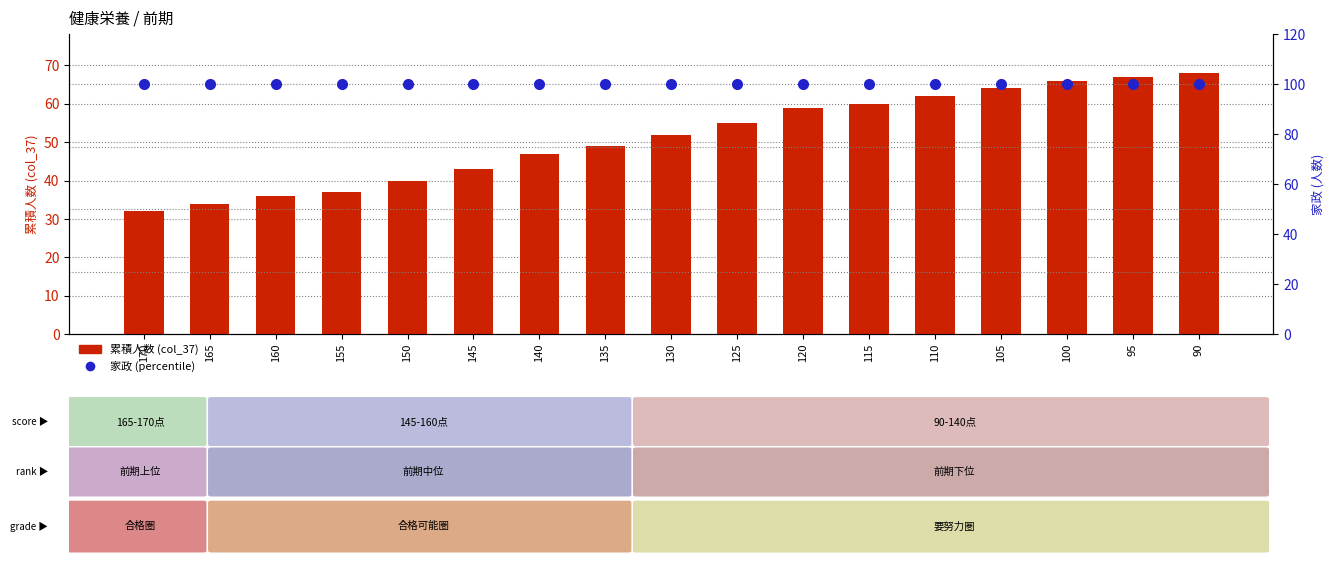

Rank the series by their maximum value, from lowest to highest.

累積人数 (col_37), 家政 (percentile)